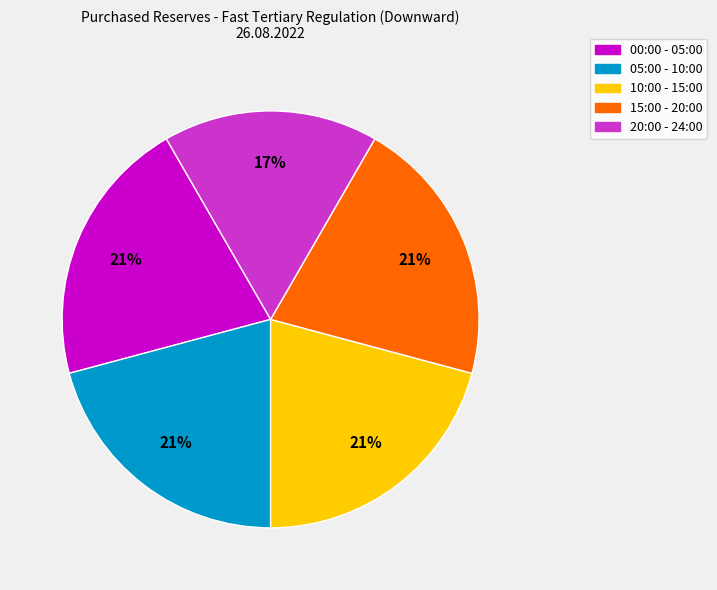

What is the smallest slice in the pie chart?

20:00 - 24:00